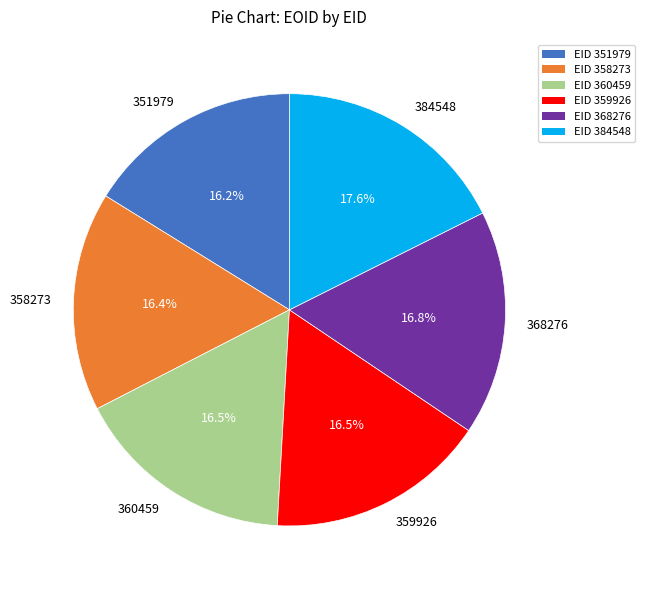

Is it true that 358273 is 16% of the pie?

True